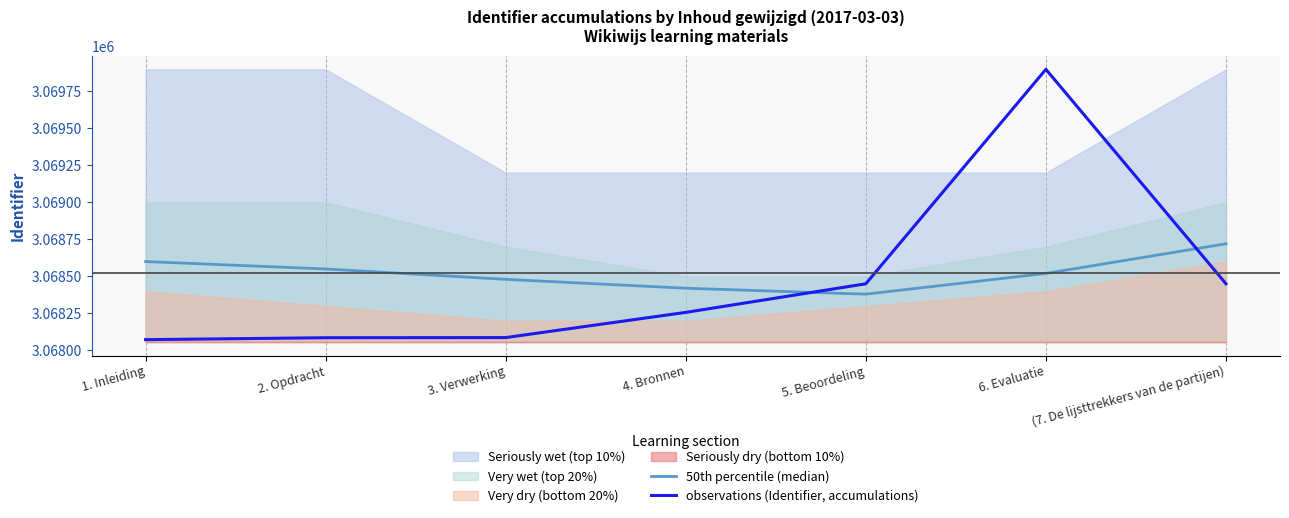

Rank the categories by 50th percentile (median) value from lowest to highest.

5. Beoordeling, 4. Bronnen, 3. Verwerking, 6. Evaluatie, 2. Opdracht, 1. Inleiding, (7. De lijsttrekkers van de partijen)